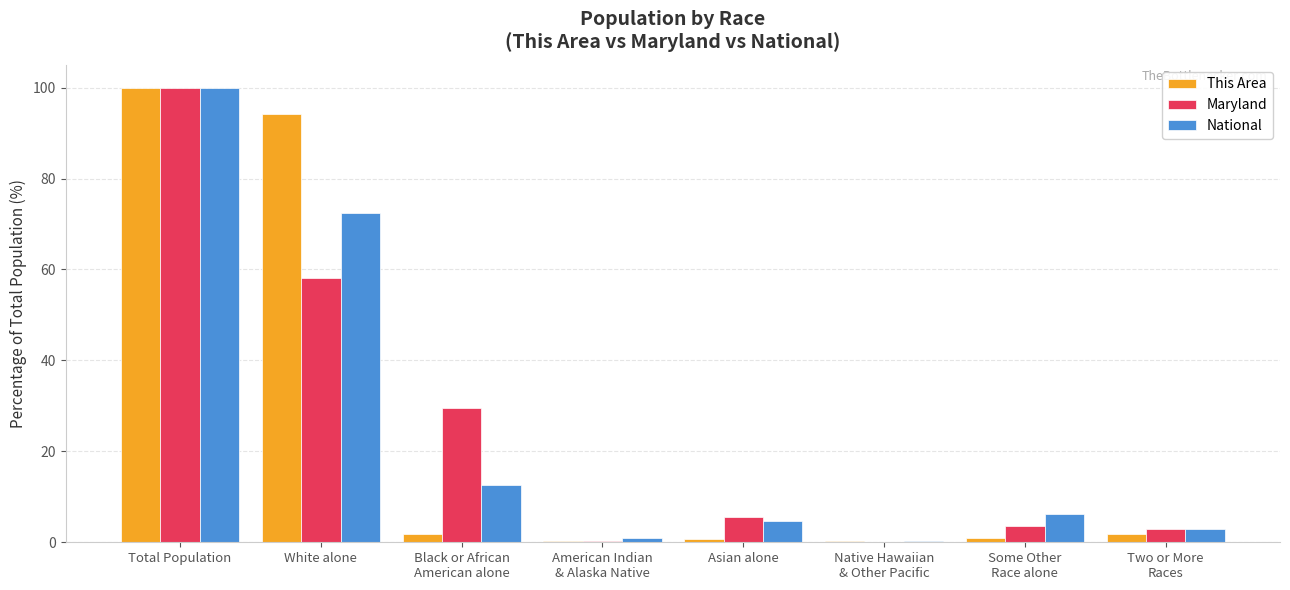

What are all the series names shown in the legend?

This Area, Maryland, National